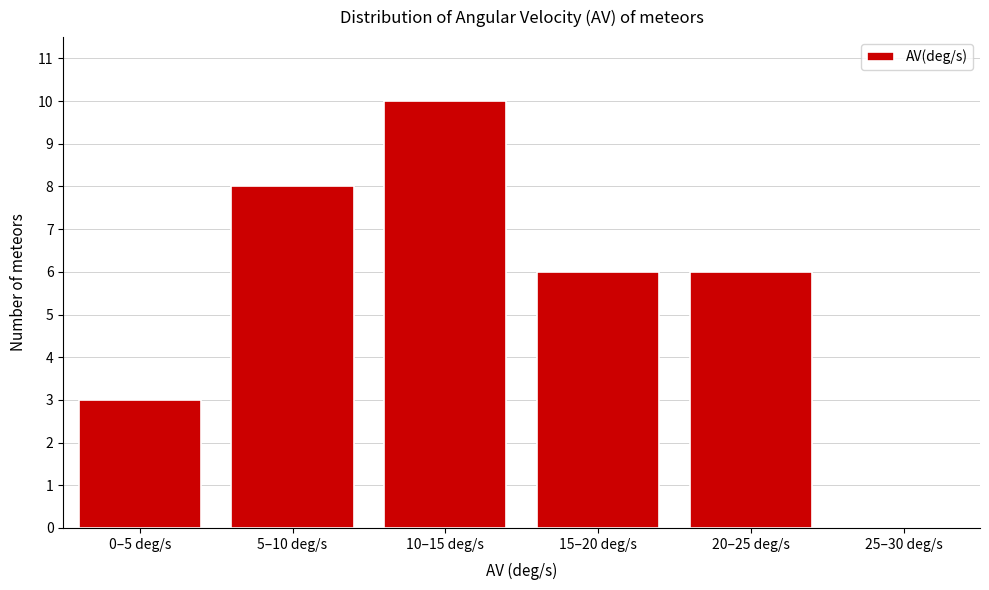

Reading left to right, transcribe all the data shown in this chart.

0–5 deg/s=3	5–10 deg/s=8	10–15 deg/s=10	15–20 deg/s=6	20–25 deg/s=6	25–30 deg/s=0